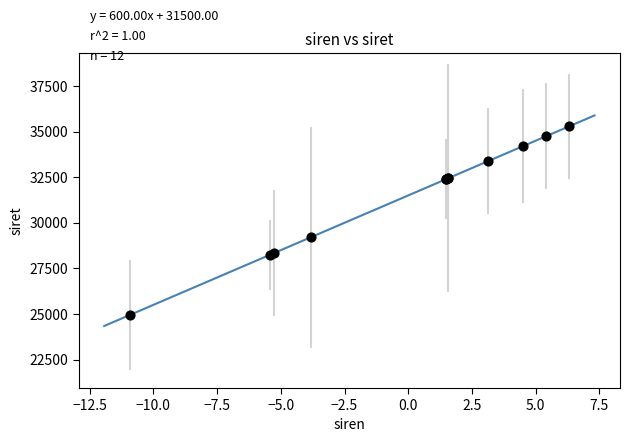

What Y value in the scatter plot is closest to 30114?

29202.1